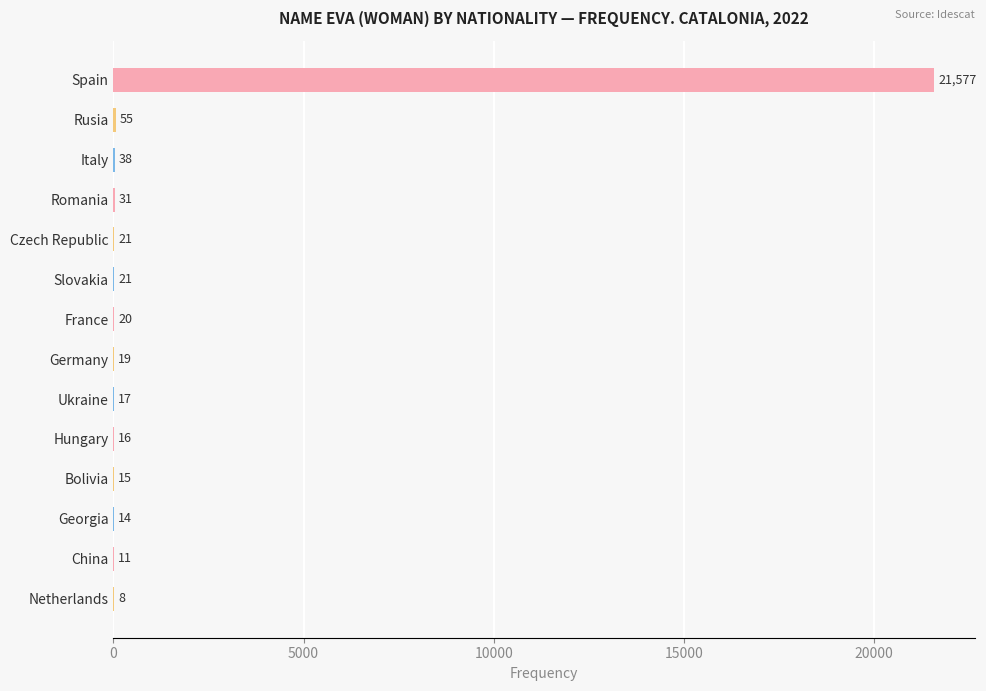

Reading top to bottom, list all the values displayed in this chart.

Spain=21577	Rusia=55	Italy=38	Romania=31	Czech Republic=21	Slovakia=21	France=20	Germany=19	Ukraine=17	Hungary=16	Bolivia=15	Georgia=14	China=11	Netherlands=8